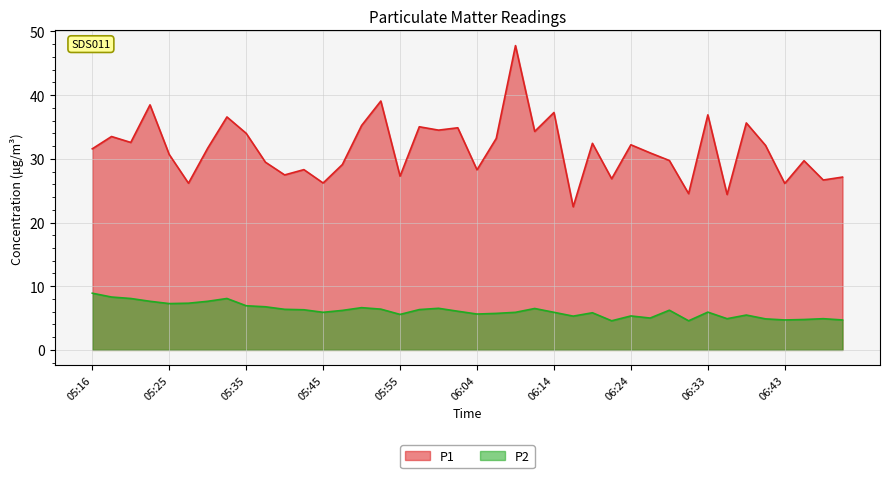

Between 05:23 and 05:35, which is larger?

05:23